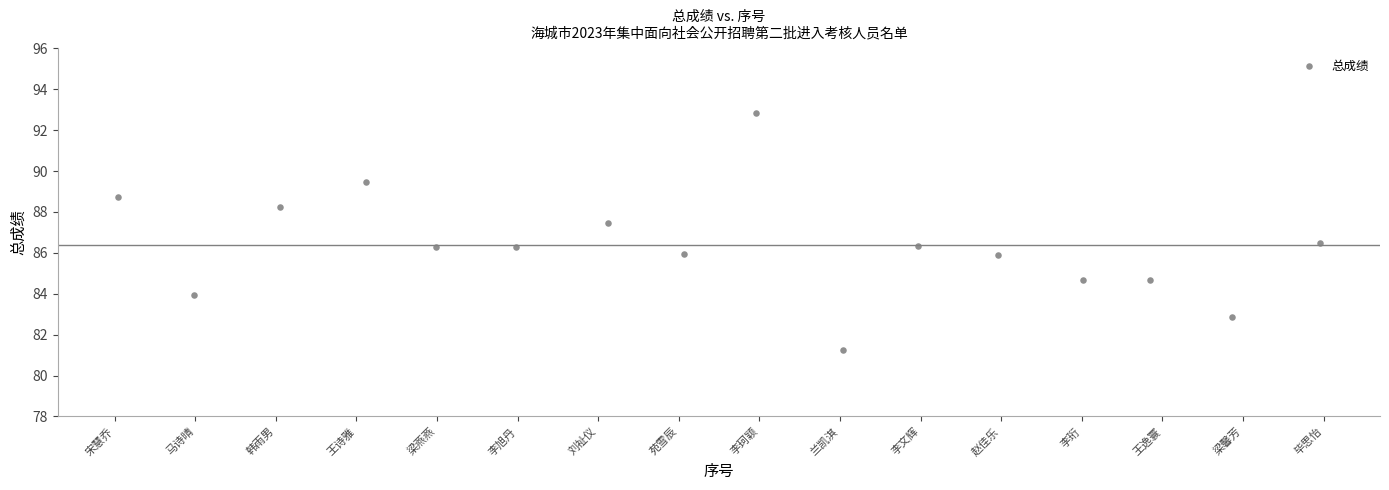

What is the range of Y values (max minus min)?

11.6